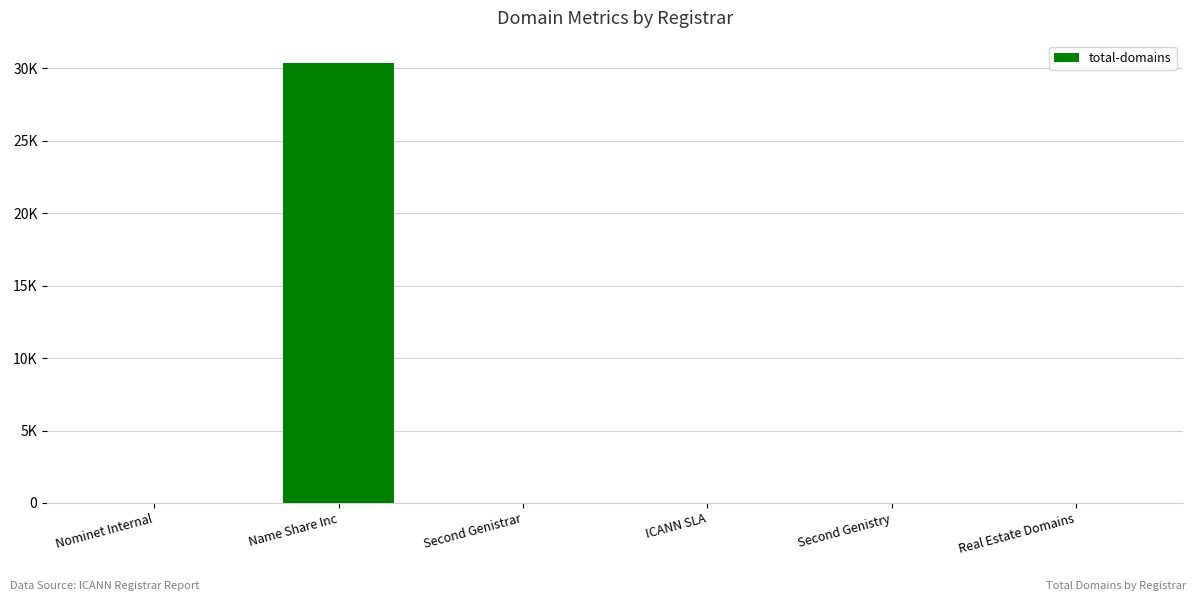

How many values are above zero?

4